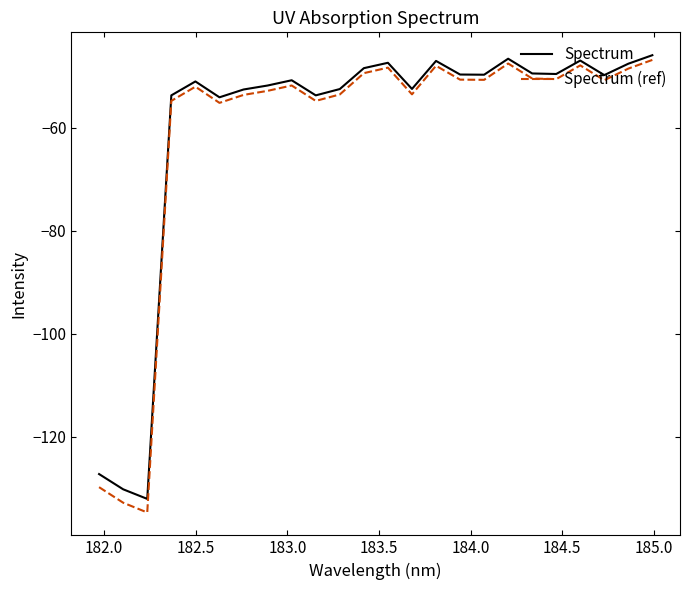

How many lines are shown in the chart?

2